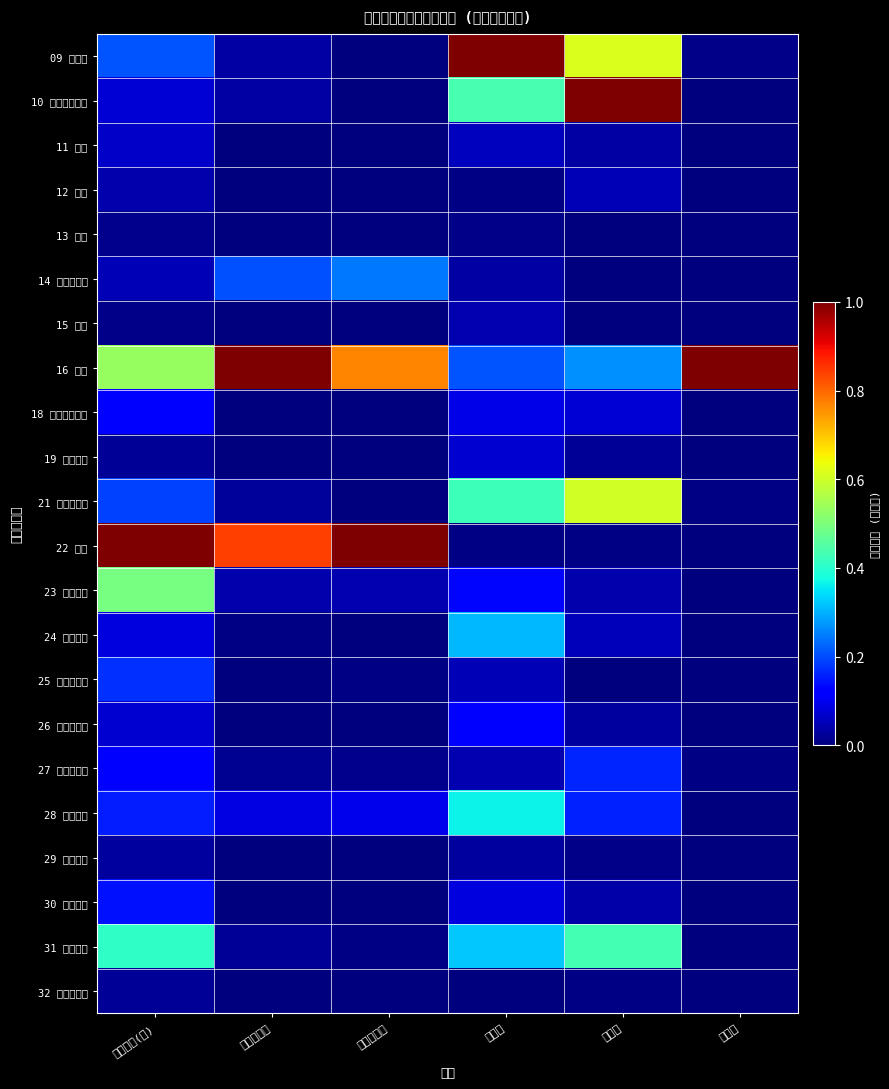

Reading right to left, what are all the values shown in this chart?

09 食料品: その他=0.0	井戸水=0.6	上水道=1.0	工業用水道=0.0	用水量総数=0.0	敷地面積(㎡)=0.2
10 飲料・たばこ: その他=0.0	井戸水=1.0	上水道=0.4	工業用水道=0.0	用水量総数=0.0	敷地面積(㎡)=0.1
11 繊維: その他=0.0	井戸水=0.0	上水道=0.1	工業用水道=0.0	用水量総数=0.0	敷地面積(㎡)=0.1
12 木材: その他=0.0	井戸水=0.0	上水道=0.0	工業用水道=0.0	用水量総数=0.0	敷地面積(㎡)=0.0
13 家具: その他=0.0	井戸水=0.0	上水道=0.0	工業用水道=0.0	用水量総数=0.0	敷地面積(㎡)=0.0
14 パルプ・紙: その他=0.0	井戸水=0.0	上水道=0.0	工業用水道=0.2	用水量総数=0.2	敷地面積(㎡)=0.1
15 印刷: その他=0.0	井戸水=0.0	上水道=0.0	工業用水道=0.0	用水量総数=0.0	敷地面積(㎡)=0.0
16 化学: その他=1.0	井戸水=0.3	上水道=0.2	工業用水道=0.8	用水量総数=1.0	敷地面積(㎡)=0.5
18 プラスチック: その他=0.0	井戸水=0.1	上水道=0.1	工業用水道=0.0	用水量総数=0.0	敷地面積(㎡)=0.1
19 ゴム製品: その他=0.0	井戸水=0.0	上水道=0.1	工業用水道=0.0	用水量総数=0.0	敷地面積(㎡)=0.0
21 窯業・土石: その他=0.0	井戸水=0.6	上水道=0.4	工業用水道=0.0	用水量総数=0.0	敷地面積(㎡)=0.2
22 鉄鋼: その他=0.0	井戸水=0.0	上水道=0.0	工業用水道=1.0	用水量総数=0.8	敷地面積(㎡)=1.0
23 非鉄金属: その他=0.0	井戸水=0.0	上水道=0.1	工業用水道=0.0	用水量総数=0.0	敷地面積(㎡)=0.5
24 金属製品: その他=0.0	井戸水=0.1	上水道=0.3	工業用水道=0.0	用水量総数=0.0	敷地面積(㎡)=0.1
25 はん用機械: その他=0.0	井戸水=0.0	上水道=0.0	工業用水道=0.0	用水量総数=0.0	敷地面積(㎡)=0.2
26 生産用機械: その他=0.0	井戸水=0.0	上水道=0.1	工業用水道=0.0	用水量総数=0.0	敷地面積(㎡)=0.1
27 業務用機械: その他=0.0	井戸水=0.2	上水道=0.0	工業用水道=0.0	用水量総数=0.0	敷地面積(㎡)=0.1
28 電子部品: その他=0.0	井戸水=0.2	上水道=0.4	工業用水道=0.1	用水量総数=0.1	敷地面積(㎡)=0.2
29 電気機器: その他=0.0	井戸水=0.0	上水道=0.0	工業用水道=0.0	用水量総数=0.0	敷地面積(㎡)=0.0
30 情報通信: その他=0.0	井戸水=0.0	上水道=0.1	工業用水道=0.0	用水量総数=0.0	敷地面積(㎡)=0.1
31 輸送機器: その他=0.0	井戸水=0.4	上水道=0.3	工業用水道=0.0	用水量総数=0.0	敷地面積(㎡)=0.4
32 その他製品: その他=0.0	井戸水=0.0	上水道=0.0	工業用水道=0.0	用水量総数=0.0	敷地面積(㎡)=0.0